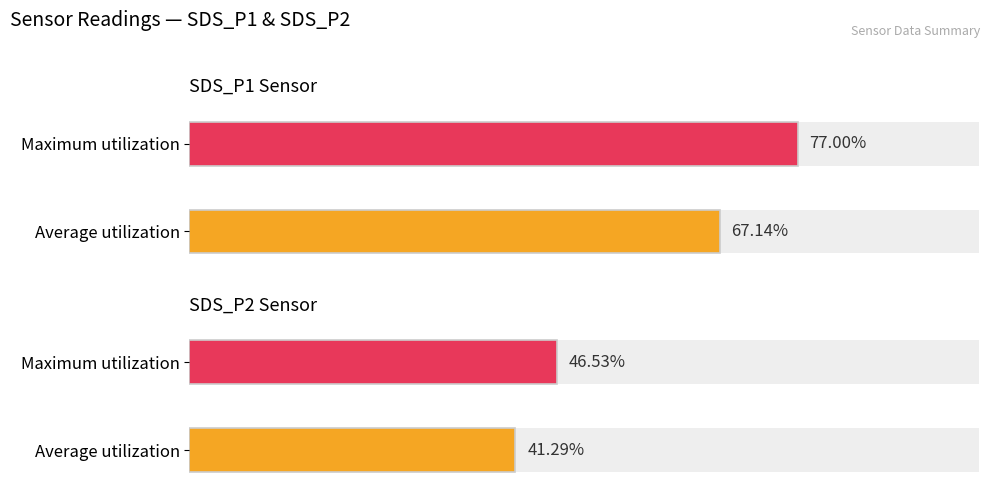

What is the average value of the SDS_P1 series?

67.1